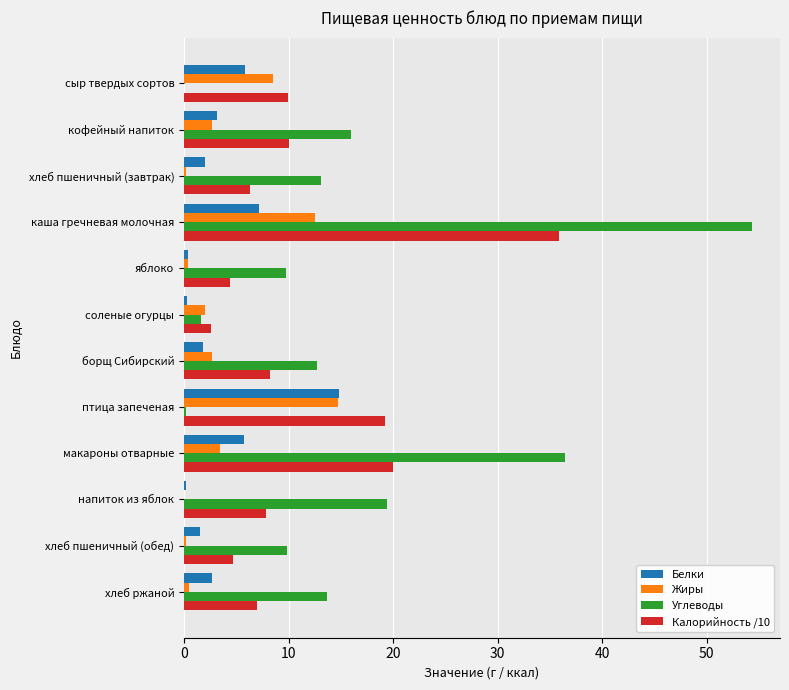

Which series has the largest total across all categories?

Углеводы